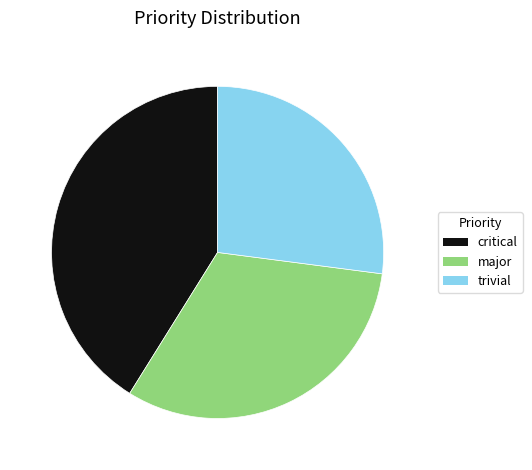

Is there any slice that represents more than half of the pie?

No